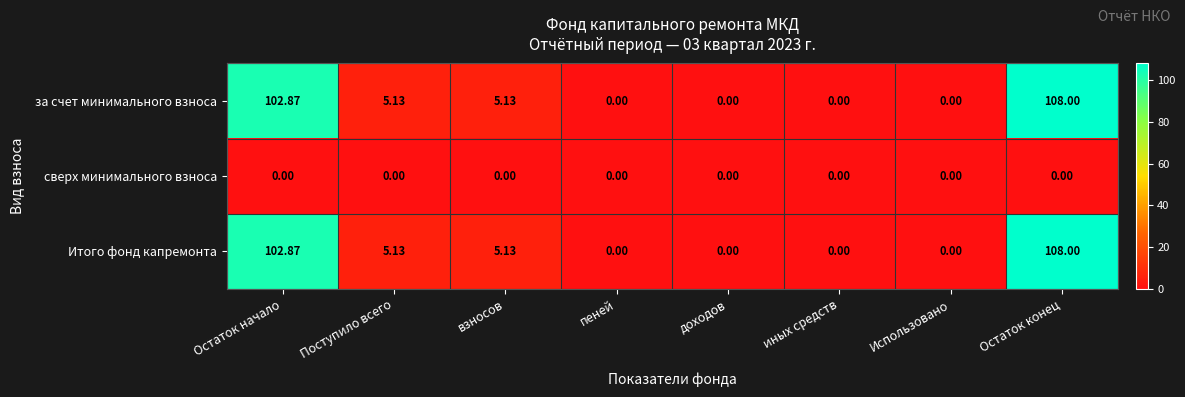

Is the value of Итого фонд капремонта at пеней greater than the value of за счет минимального взноса at взносов?

No